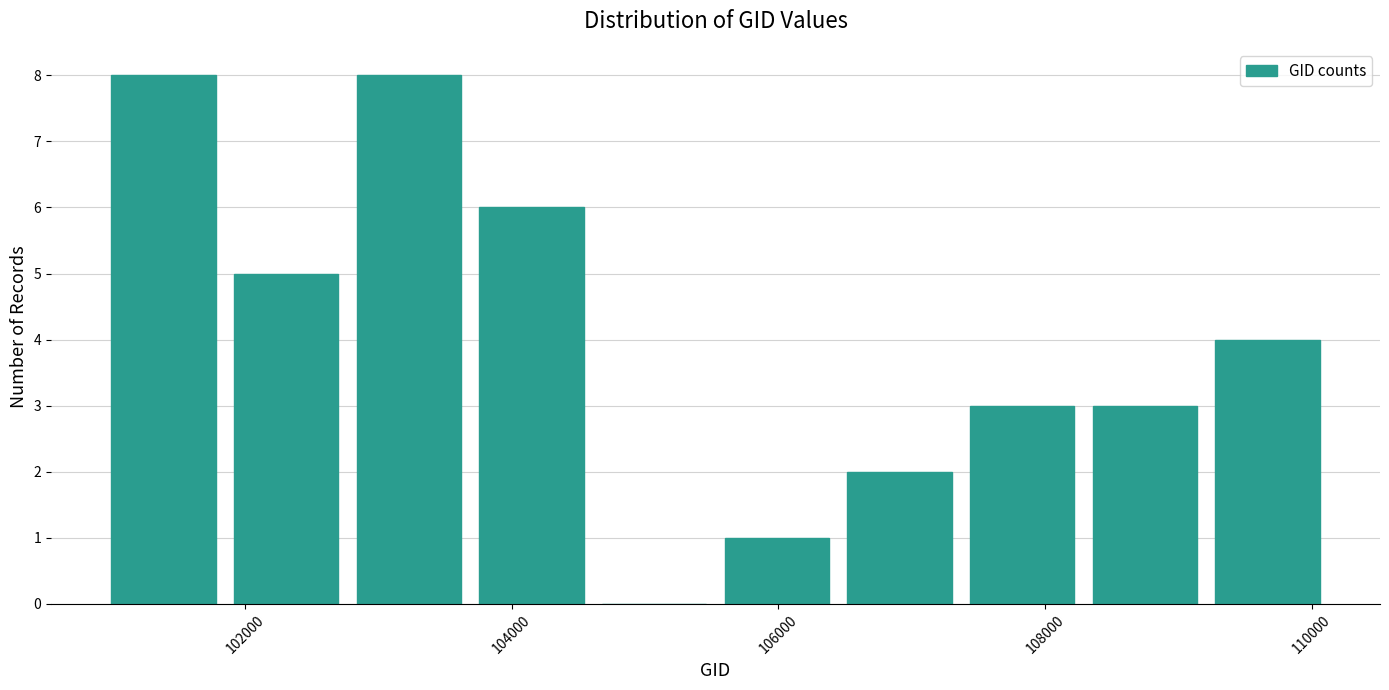

Reading left to right, transcribe this chart: for each bar, give the range it covers on the x-axis and its height. Neither the bar edges nor the heights are printed on the chart, so give them approximately, as read against the axes.

101000 to 101800: 8
101800 to 102800: 5
102800 to 103600: 8
103600 to 104600: 6
104600 to 105600: 0
105600 to 106400: 1
106400 to 107400: 2
107400 to 108200: 3
108200 to 109200: 3
109200 to 110200: 4